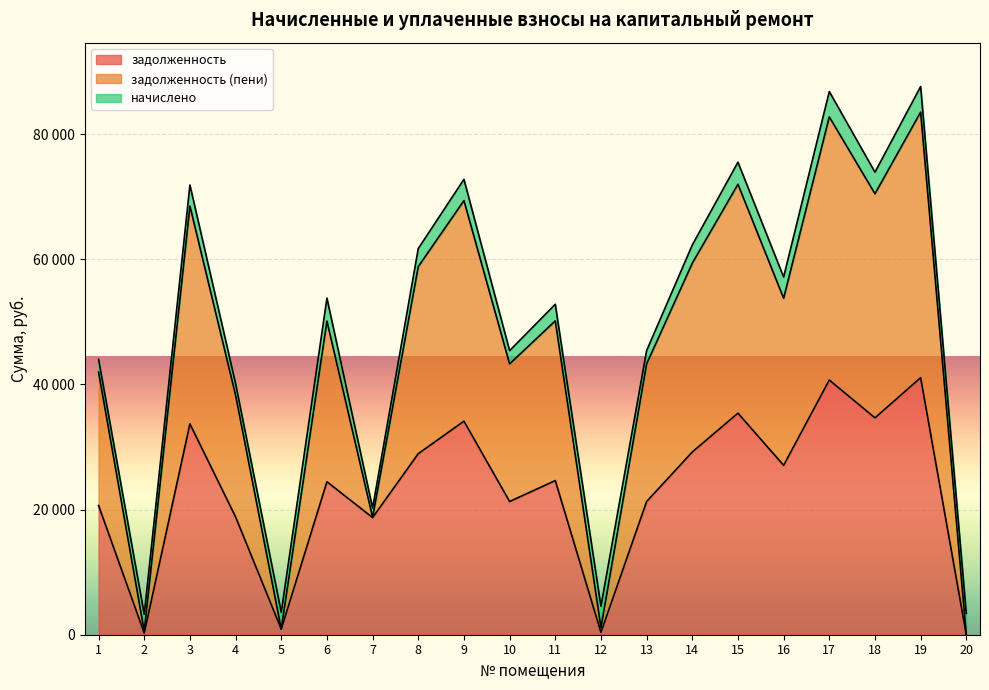

How many values in the задолженность (пени) series exceed 53791?

10